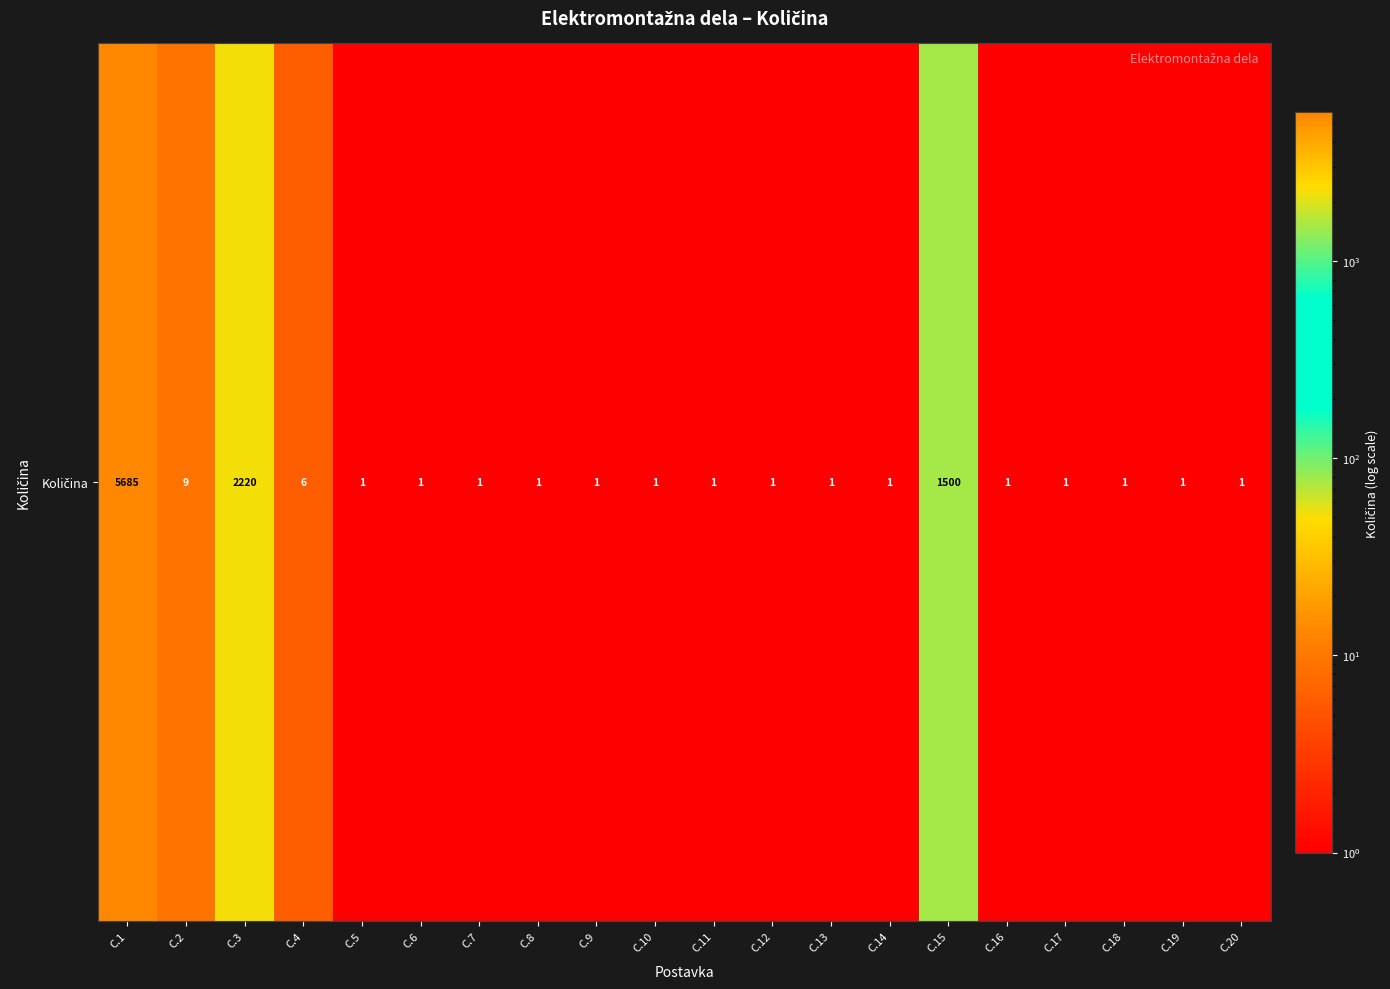

List the labels in order of value, largest first.

C.1, C.3, C.15, C.2, C.4, C.5, C.6, C.7, C.8, C.9, C.10, C.11, C.12, C.13, C.14, C.16, C.17, C.18, C.19, C.20